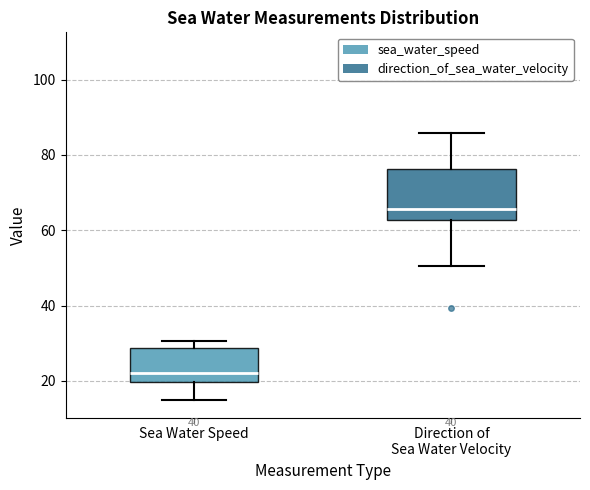

Reading left to right, transcribe this box plot: for each box, give where its median line is, the range the box spans, and where its two whiskers end, as read against the y-axis. The values are not printed on the chart, so give them approximately, as read against the axis.

Sea Water Speed: median 22, box 20 to 28, whiskers 14 to 30
Direction of Sea Water Velocity: median 66, box 62 to 76, whiskers 50 to 86